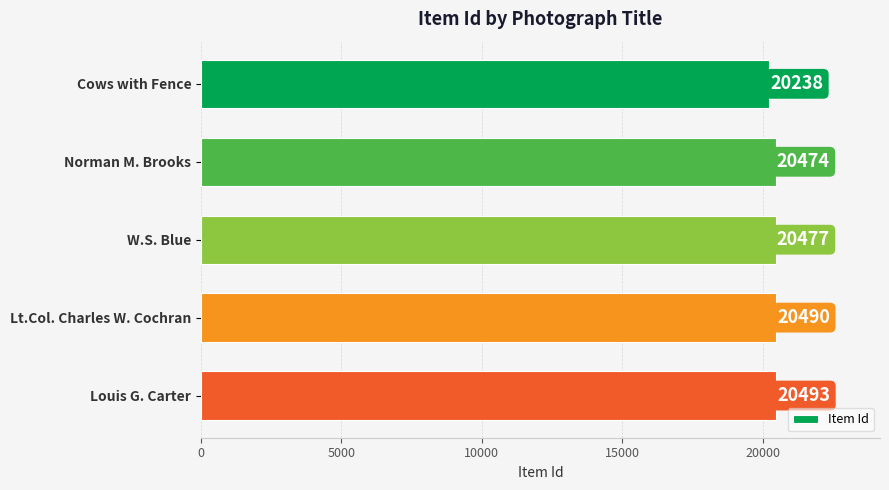

The value at Cows with Fence is 36370. True or false?

False